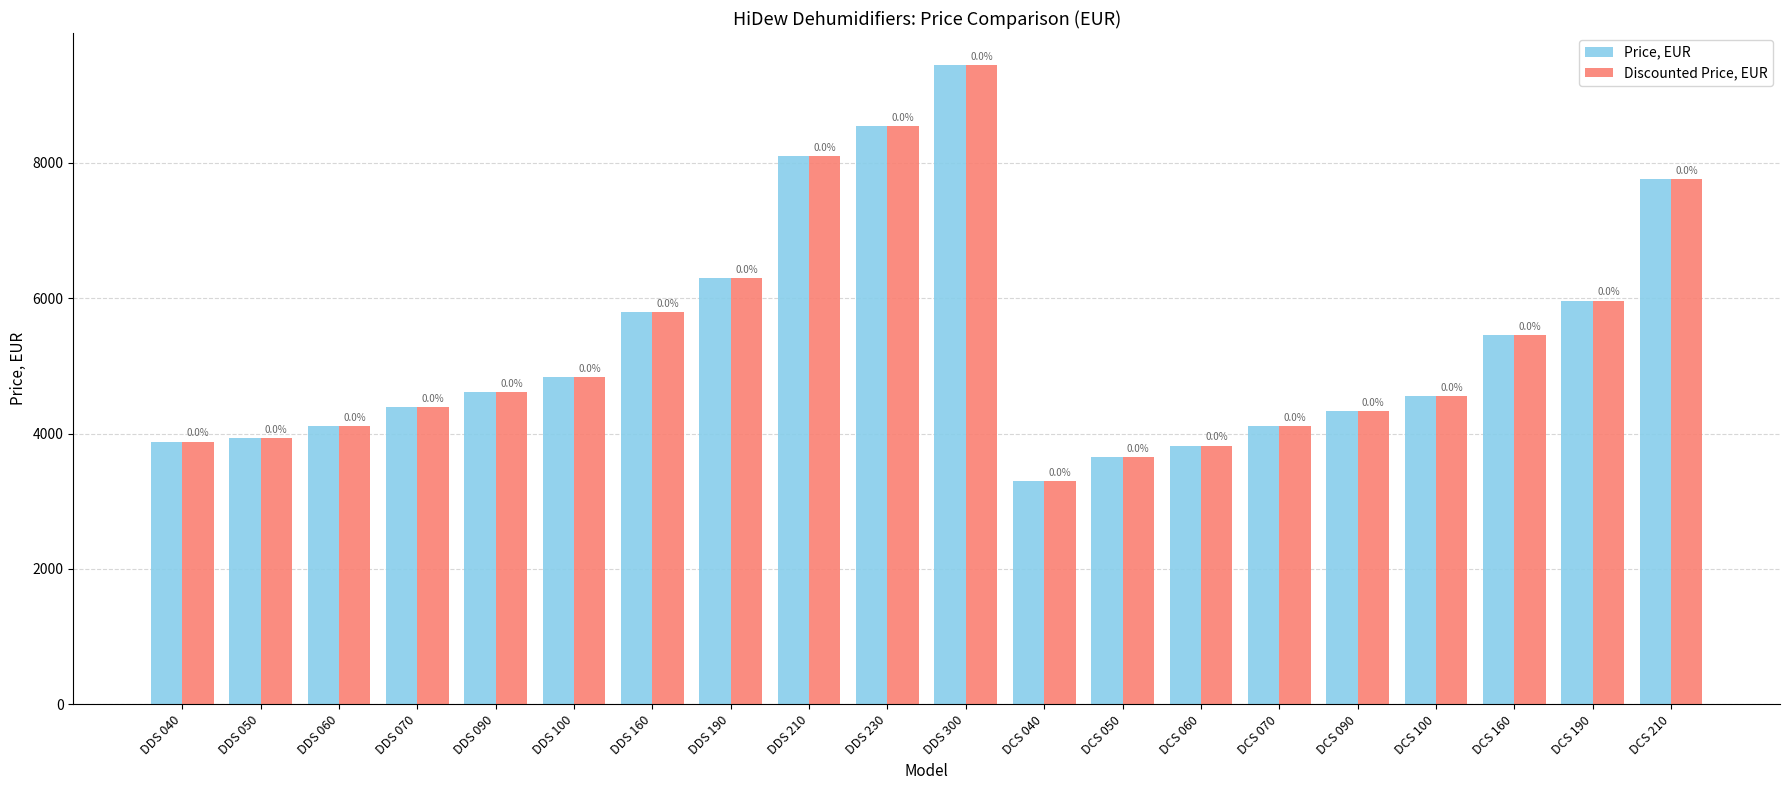

What is the difference between the maximum and minimum values in the Price, EUR series?

6149